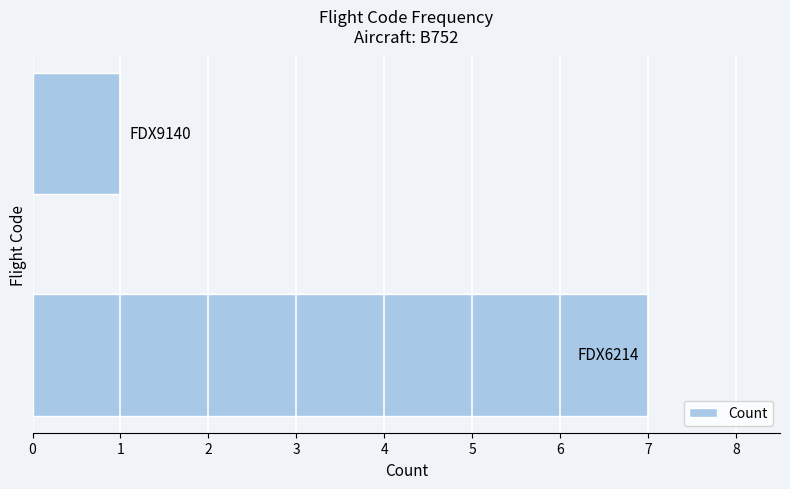

Count the values in the range 1 to 7.

2